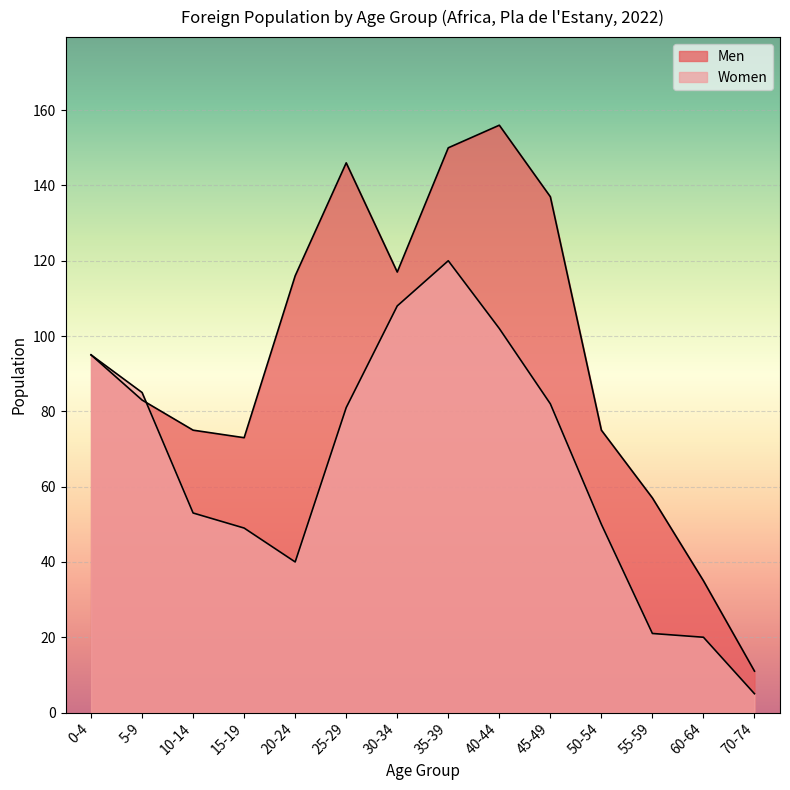

What is the difference between the Women values at 55-59 and 70-74?

16